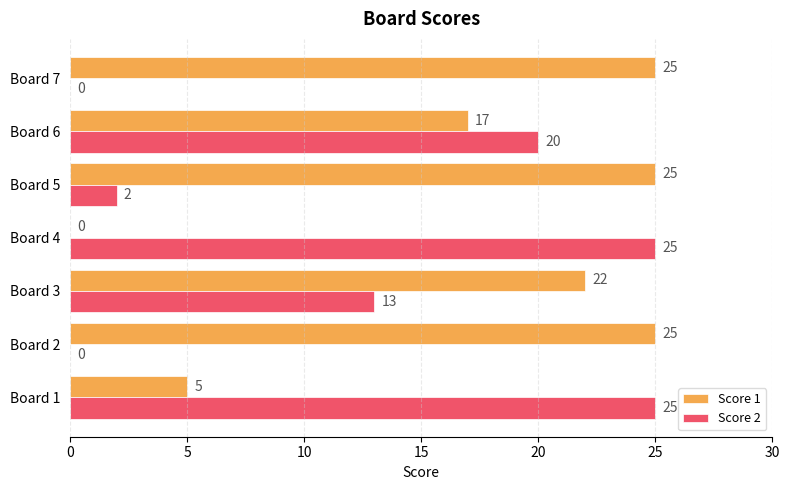

What is the sum of all Score 1 values?

119